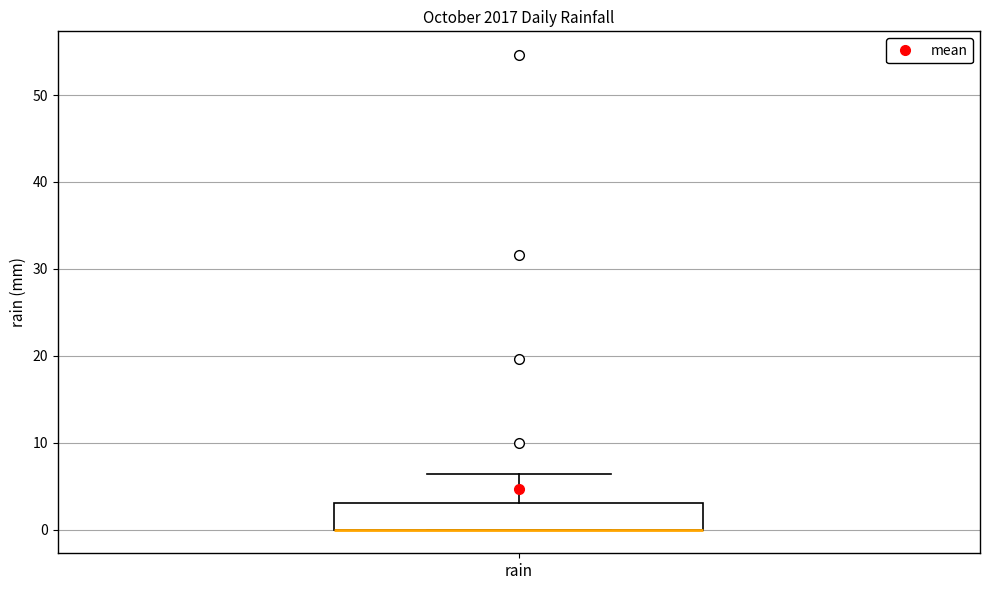

Where does the upper whisker of the box for rain end on the y-axis? The values are not printed on the chart, so give them approximately, as read against the axis.

6